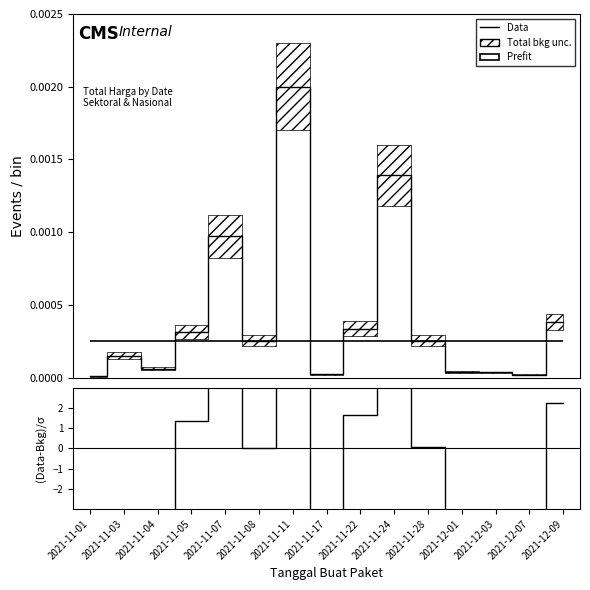

What is the sum of the values at 2021-11-28 and 2021-11-22?

1.7